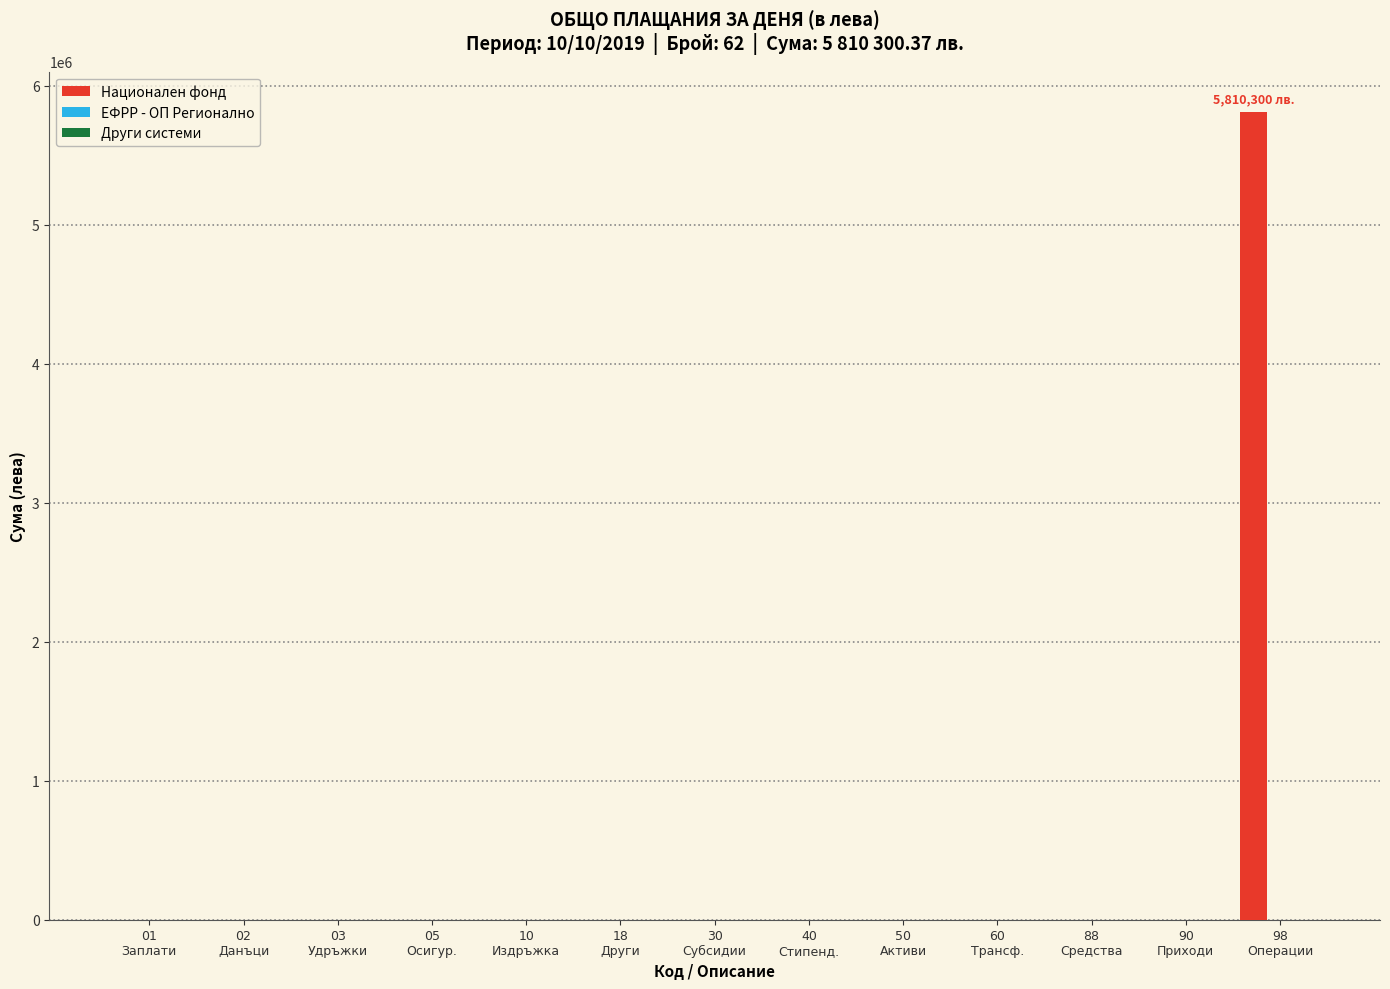

What is the maximum value shown in the chart?

5810300.4